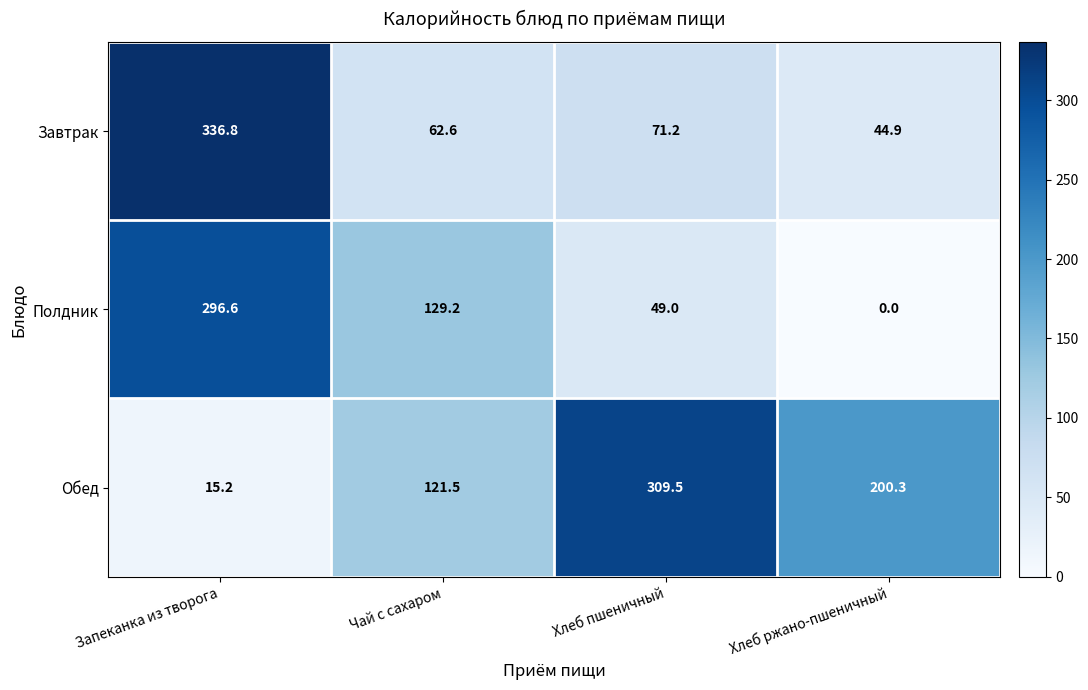

True or false: Обед has a value of 121.5 at Чай с сахаром.

True